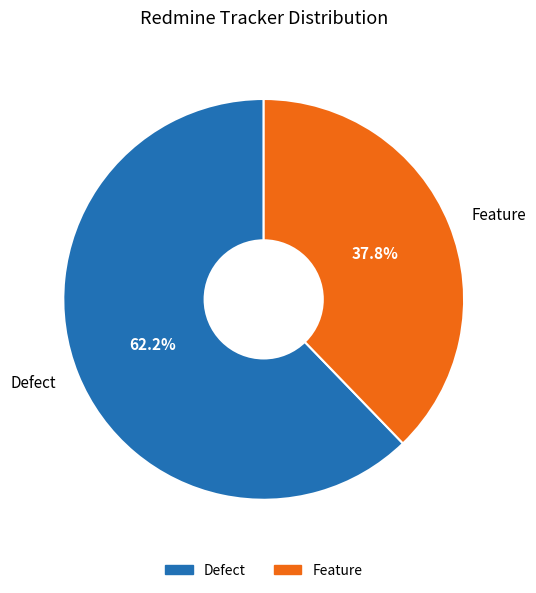

What is the ratio of the value at Feature to the value at Defect?

0.6